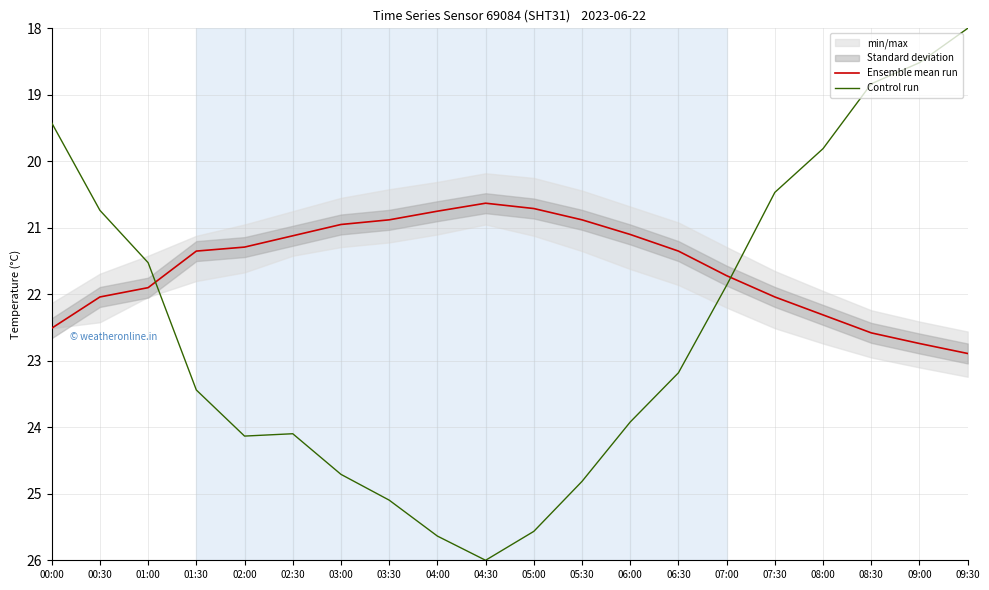

Which series has the largest total across all categories?

Control run